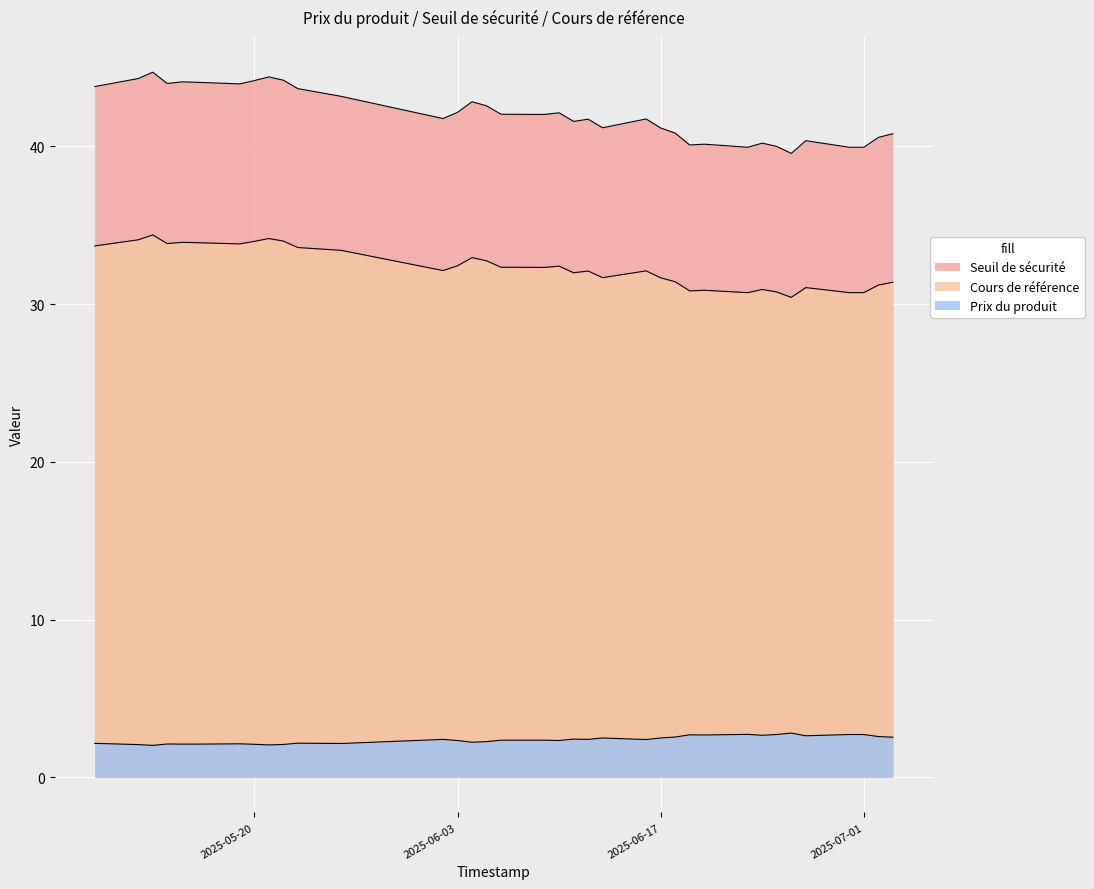

What is the sum of all Seuil de sécurité values?

1514.0